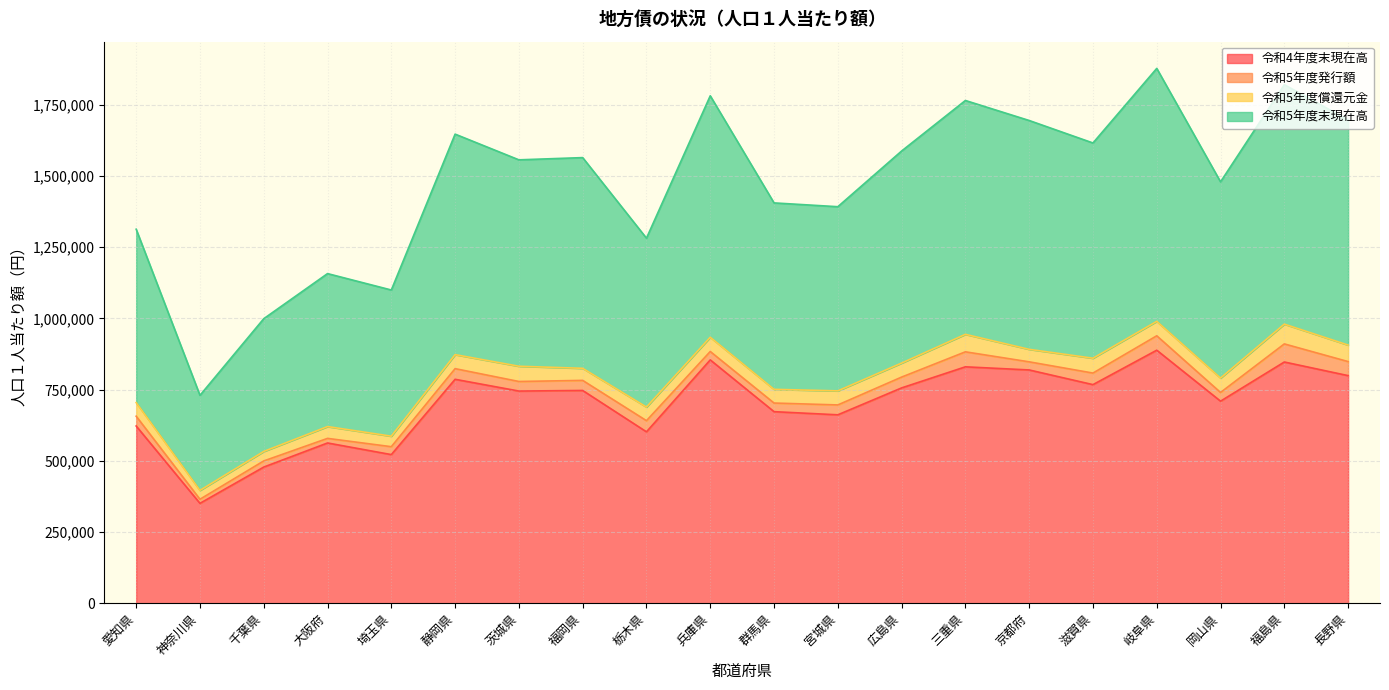

The 令和4年度末現在高 series shows 746815 at 福岡県. True or false?

True